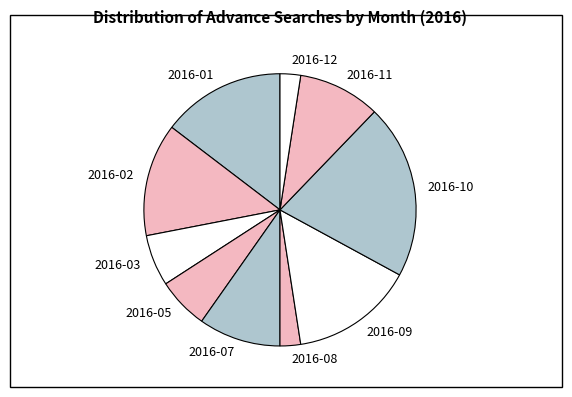

Between 2016-01 and 2016-08, which is larger?

2016-01